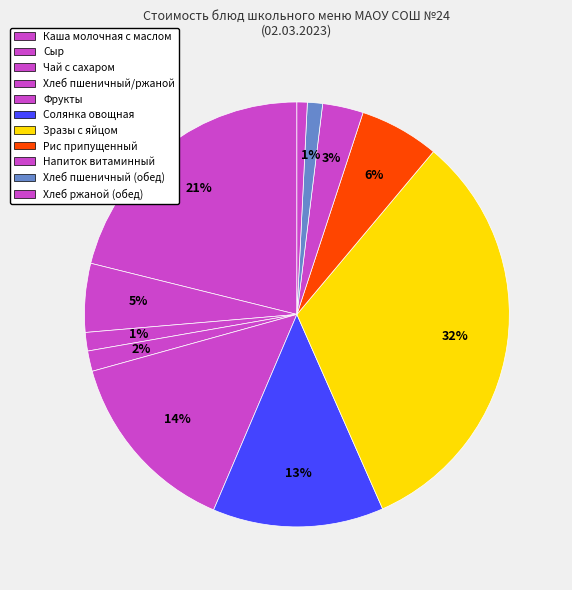

How many slices are in this pie chart?

11